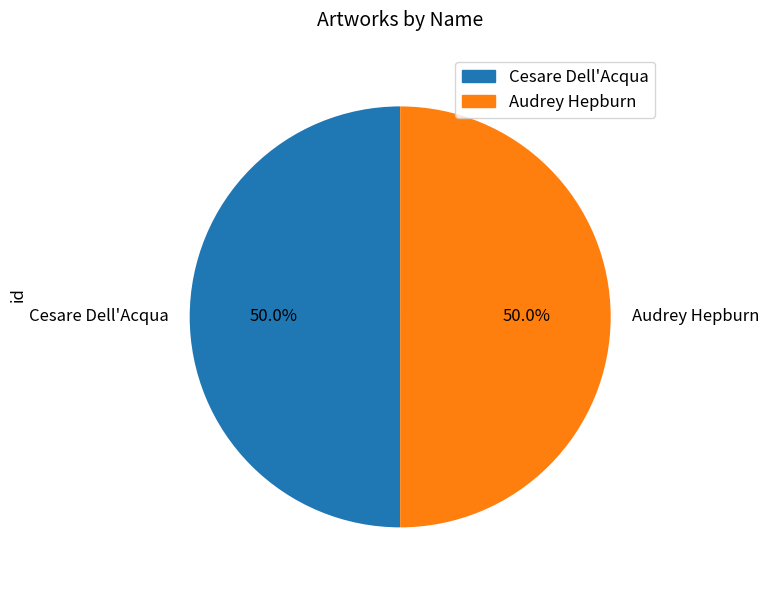

Combined, do Cesare Dell'Acqua and Audrey Hepburn account for over 50%?

Yes